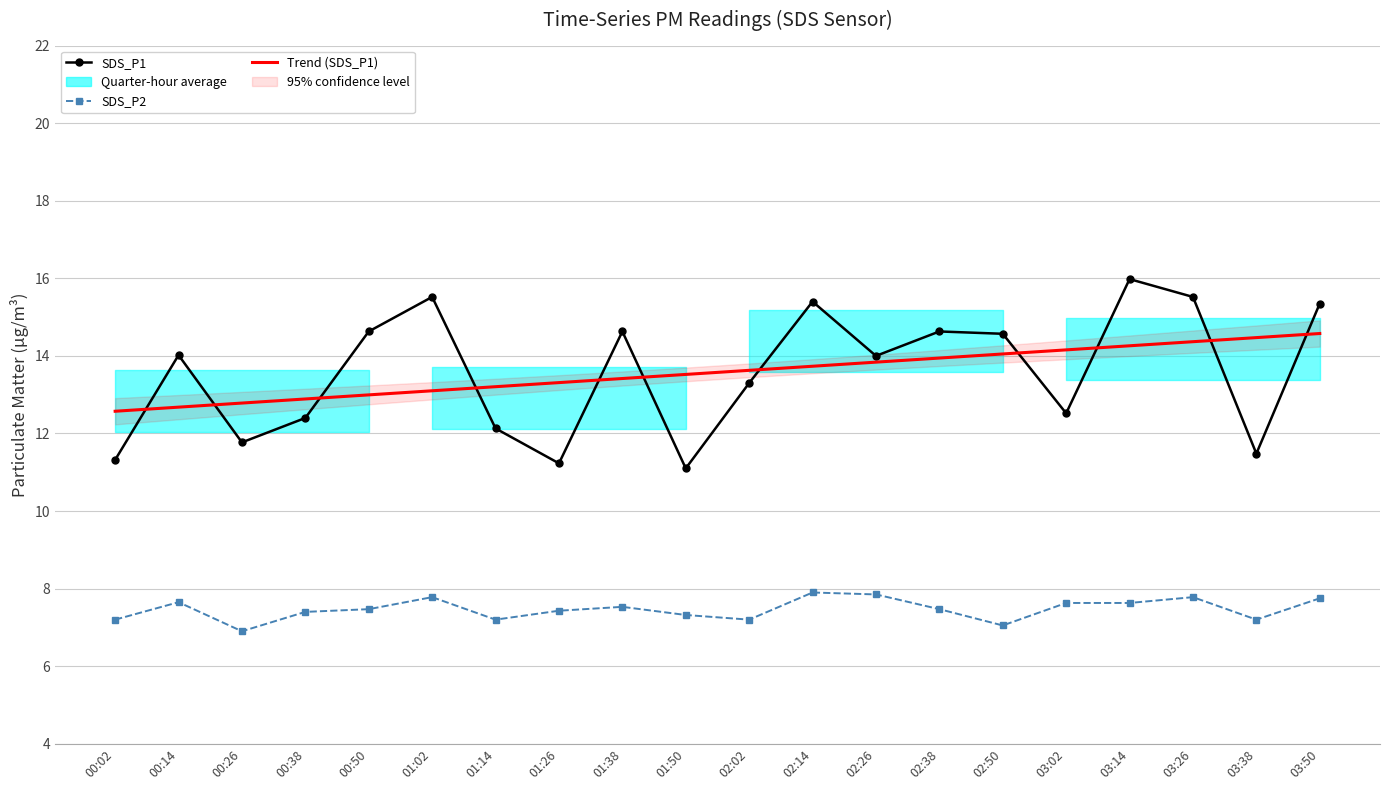

What is the label of the 19th point from the right?

00:14